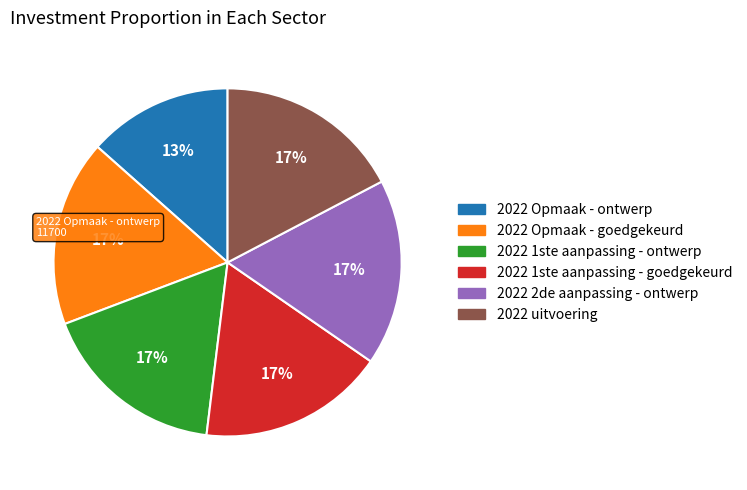

The 2022 uitvoering slice represents 11% of the pie. True or false?

False